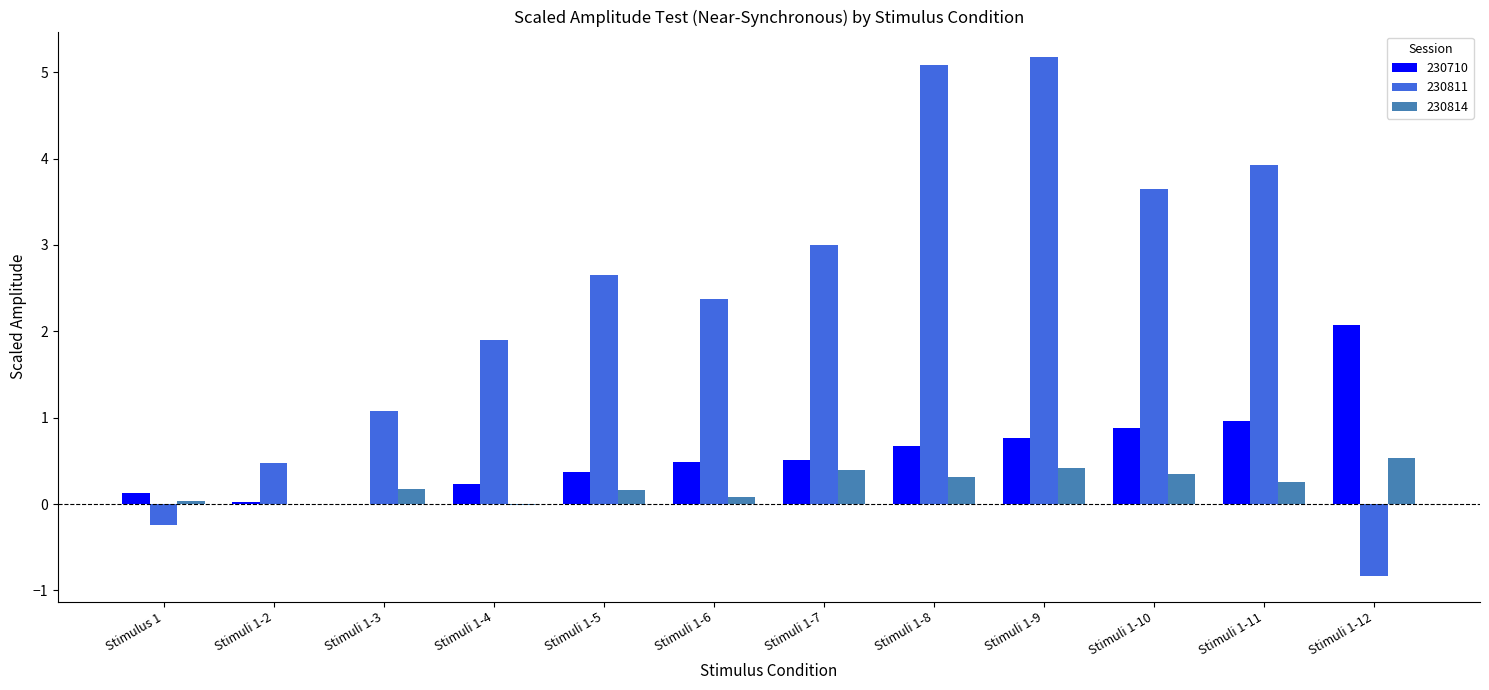

True or false: 230811 has a value of 5.1 at Stimuli 1-7.

False